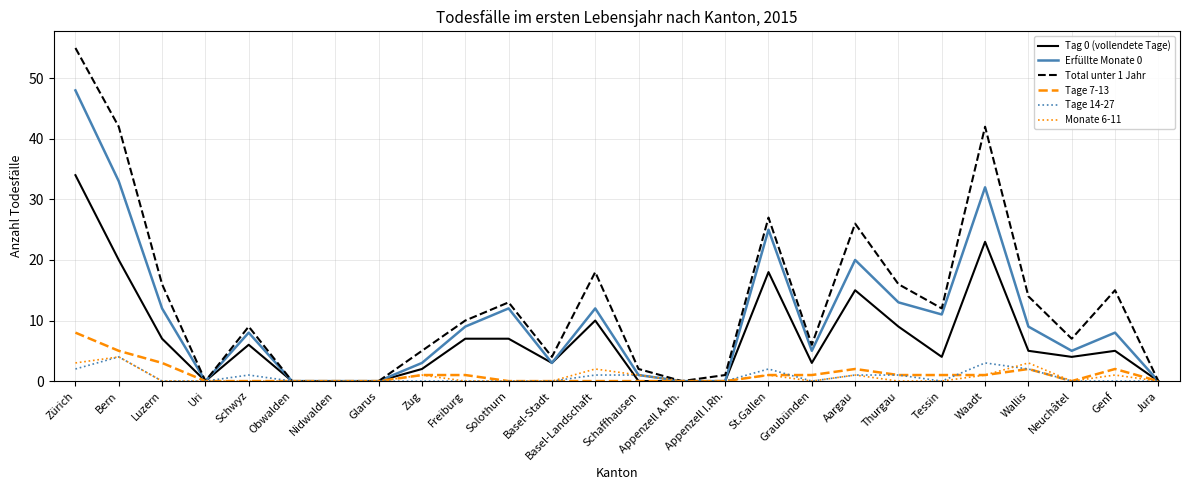

Which series has the largest range (max minus min)?

Total unter 1 Jahr